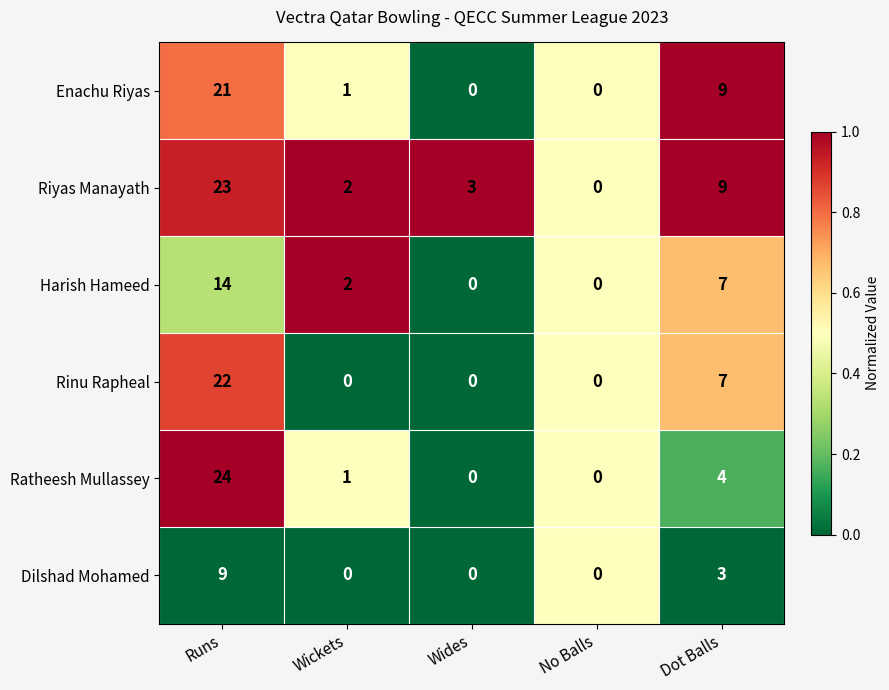

What is the difference between the Harish Hameed values at No Balls and Runs?

14